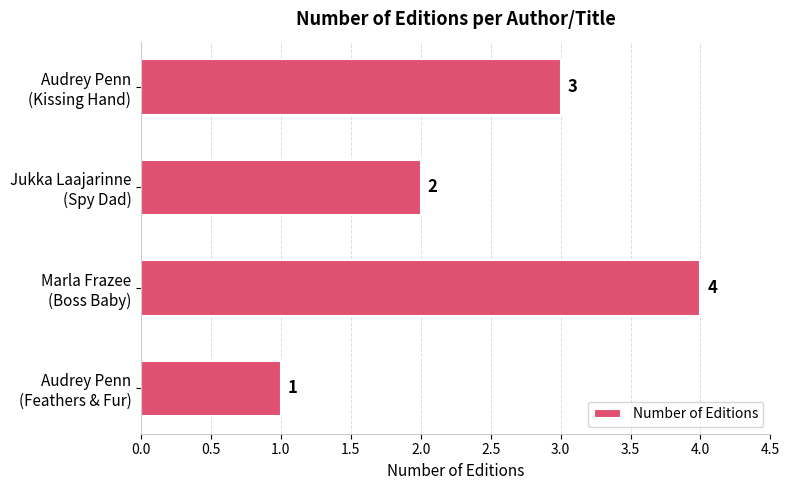

Which category has the highest value across all series?

Marla Frazee
(Boss Baby)